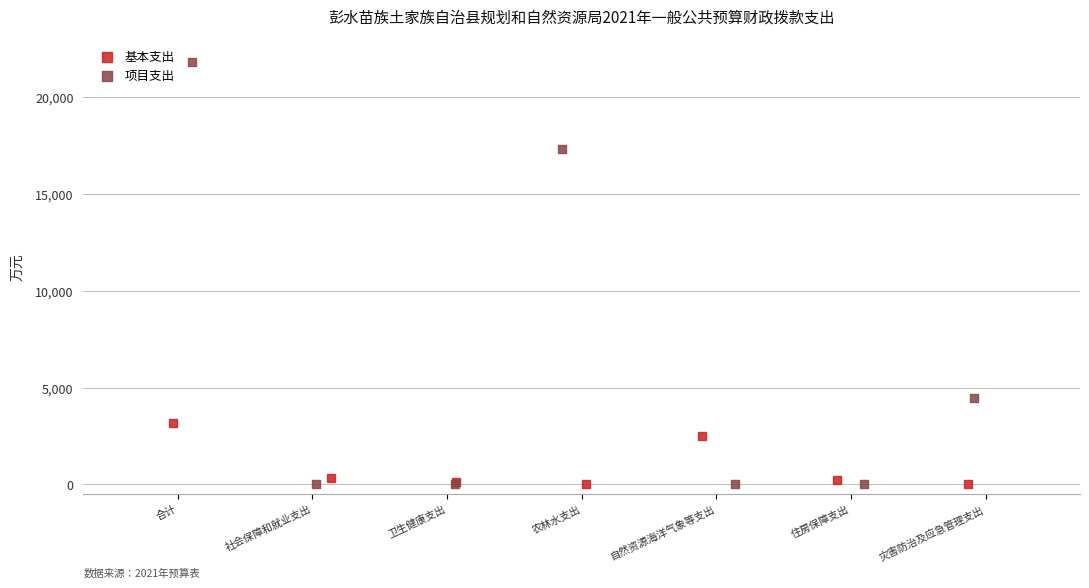

Which series contains the highest Y value?

项目支出